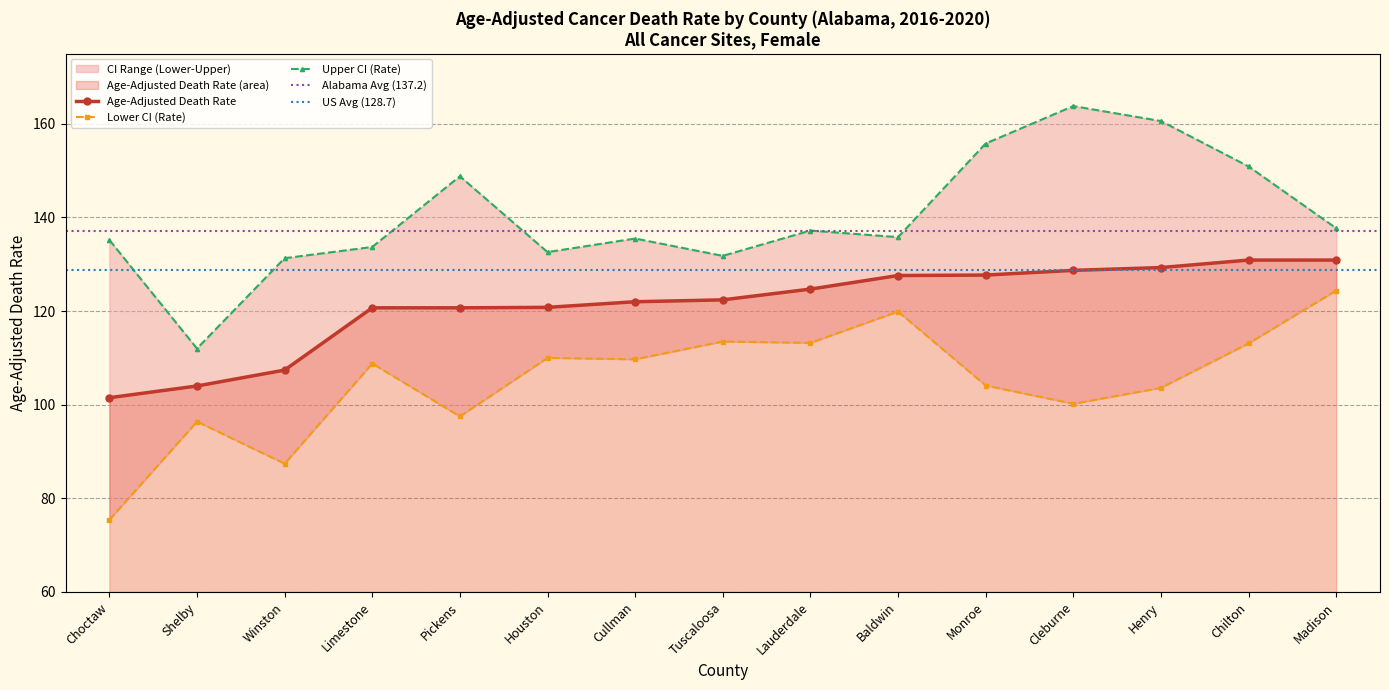

What is the difference between the maximum and minimum values in the Age-Adjusted Death Rate series?

29.4